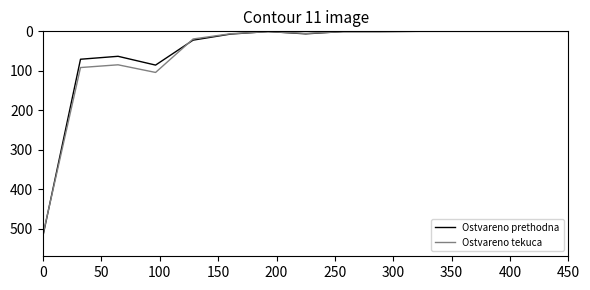

What is the maximum value shown in the chart?

517.5